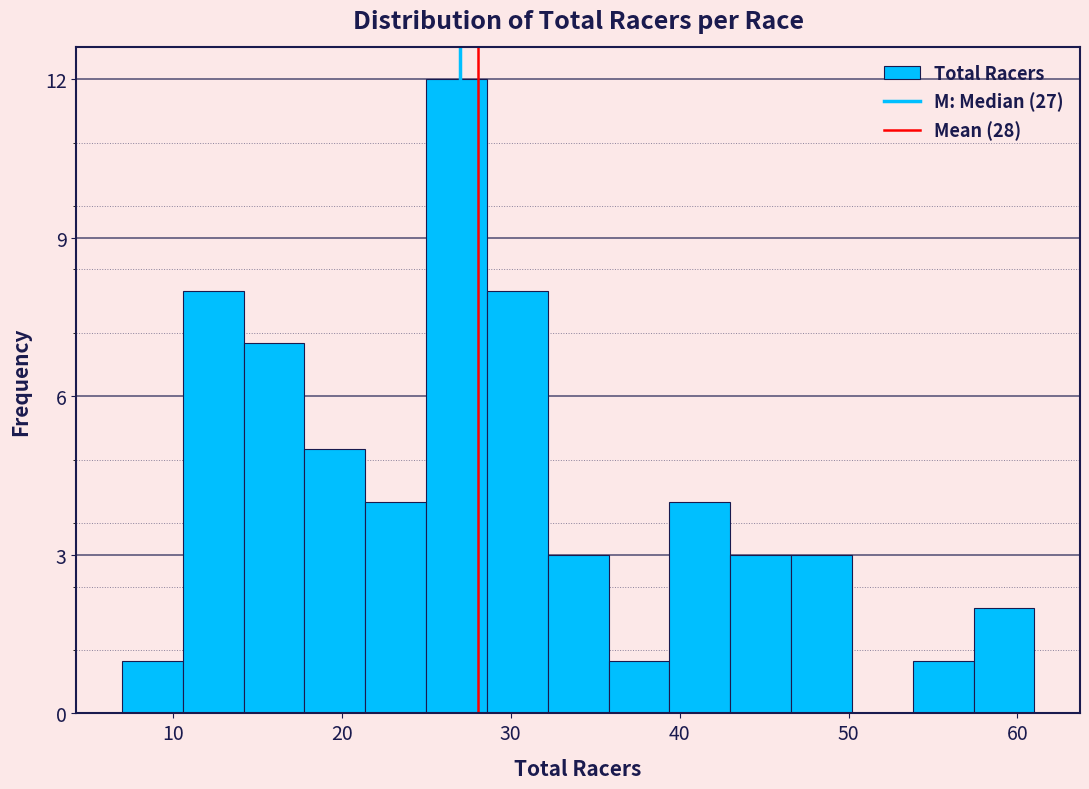

Read against the x-axis, roughly where is the centre of the tallest bar?

27